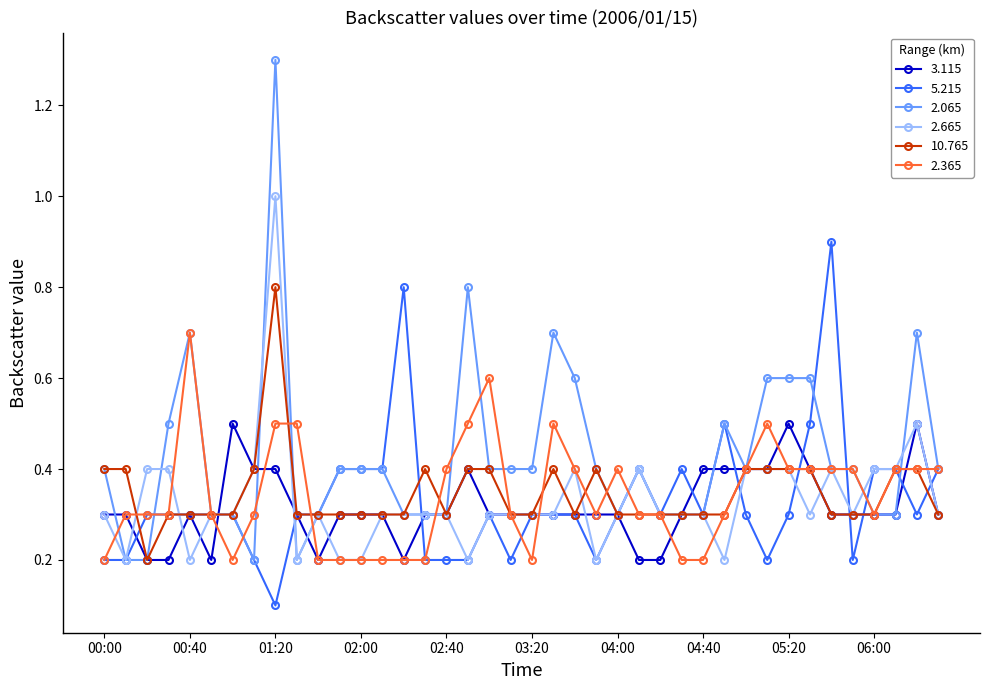

True or false: 2.665 has more than 2 points higher than both neighbors.

True